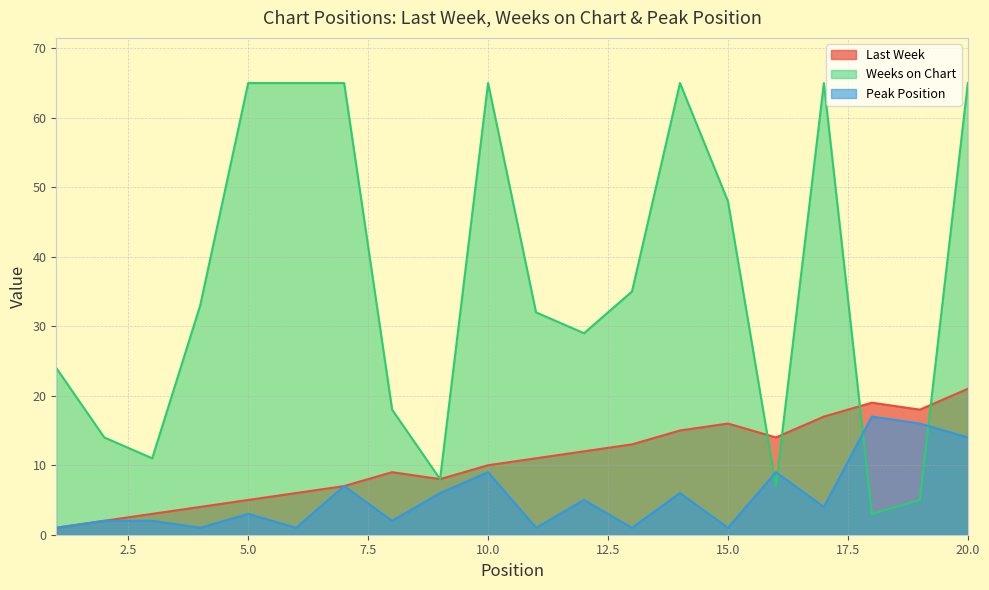

What is the smallest value displayed?

1